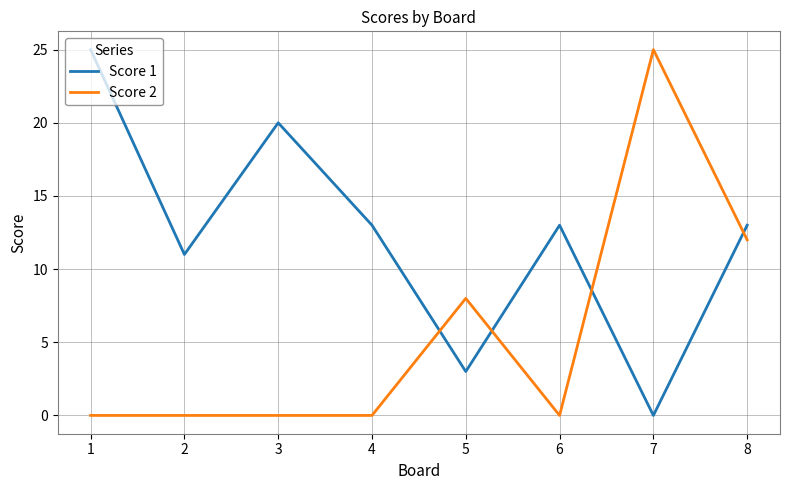

What is the total value across all series at 6?

13